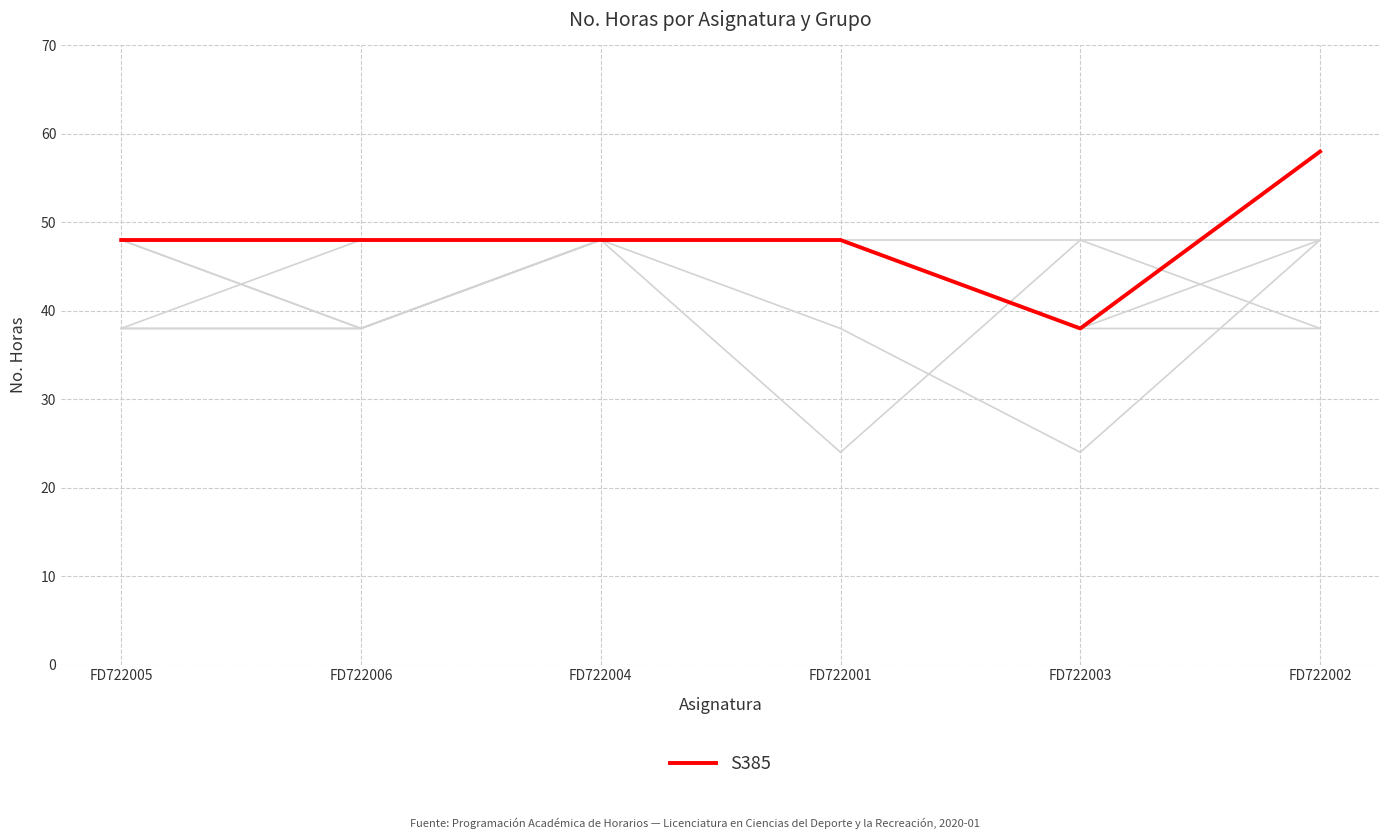

Does the chart have visible grid lines?

Yes